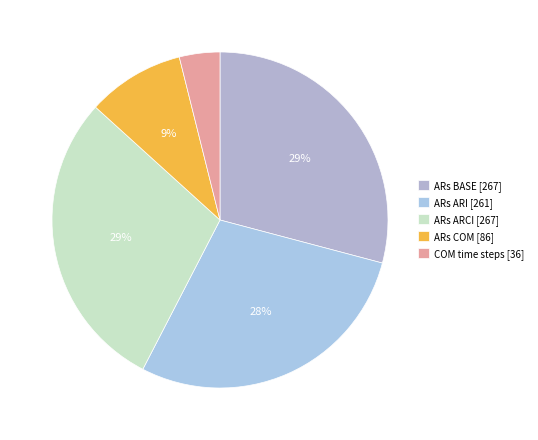

What portion of the pie excludes ARs ARCI?

70.9%